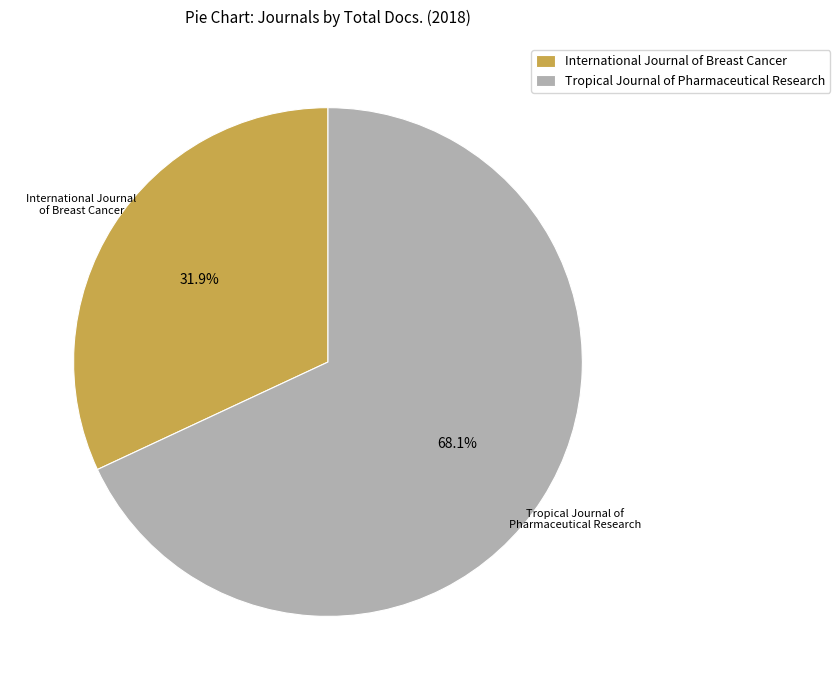

To the nearest percent, what is the difference between the International Journal of Breast Cancer and Tropical Journal of Pharmaceutical Research slice percentages?

36%